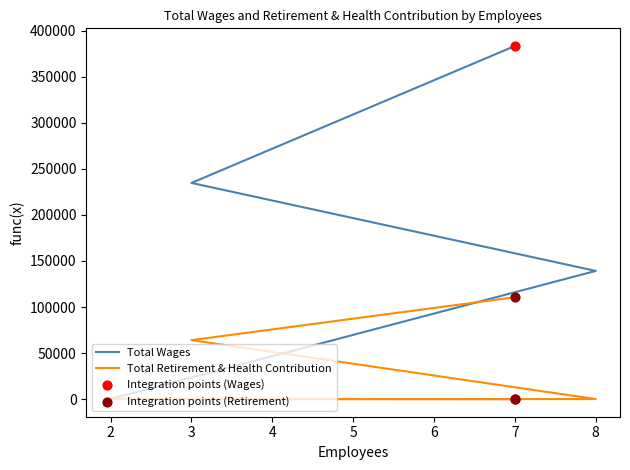

Is the value of Total Wages at 7 greater than the value of Total Retirement & Health Contribution at 2?

Yes